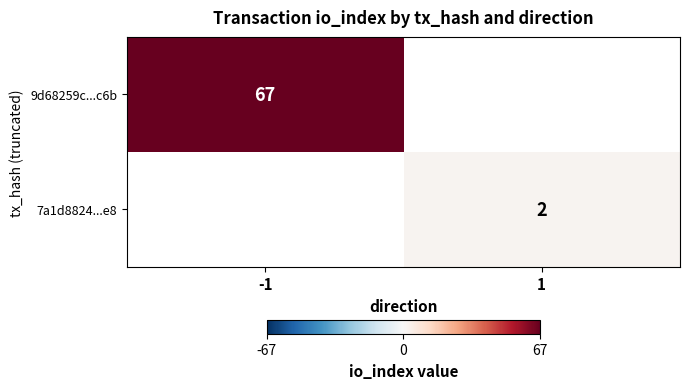

The 7a1d8824...e8 series shows 2 at 1. True or false?

True